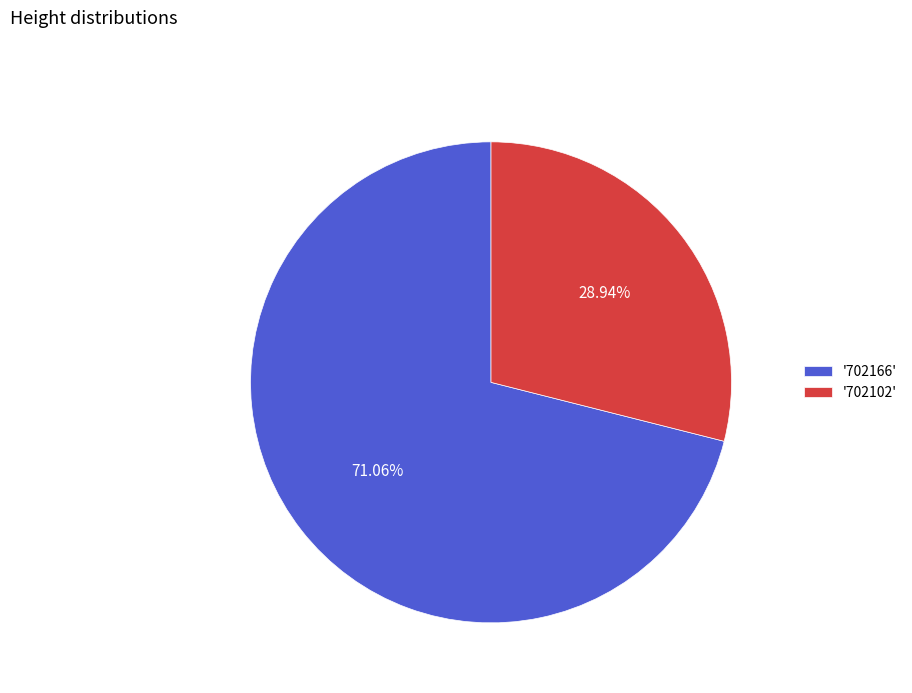

How many segments does this pie chart have?

2